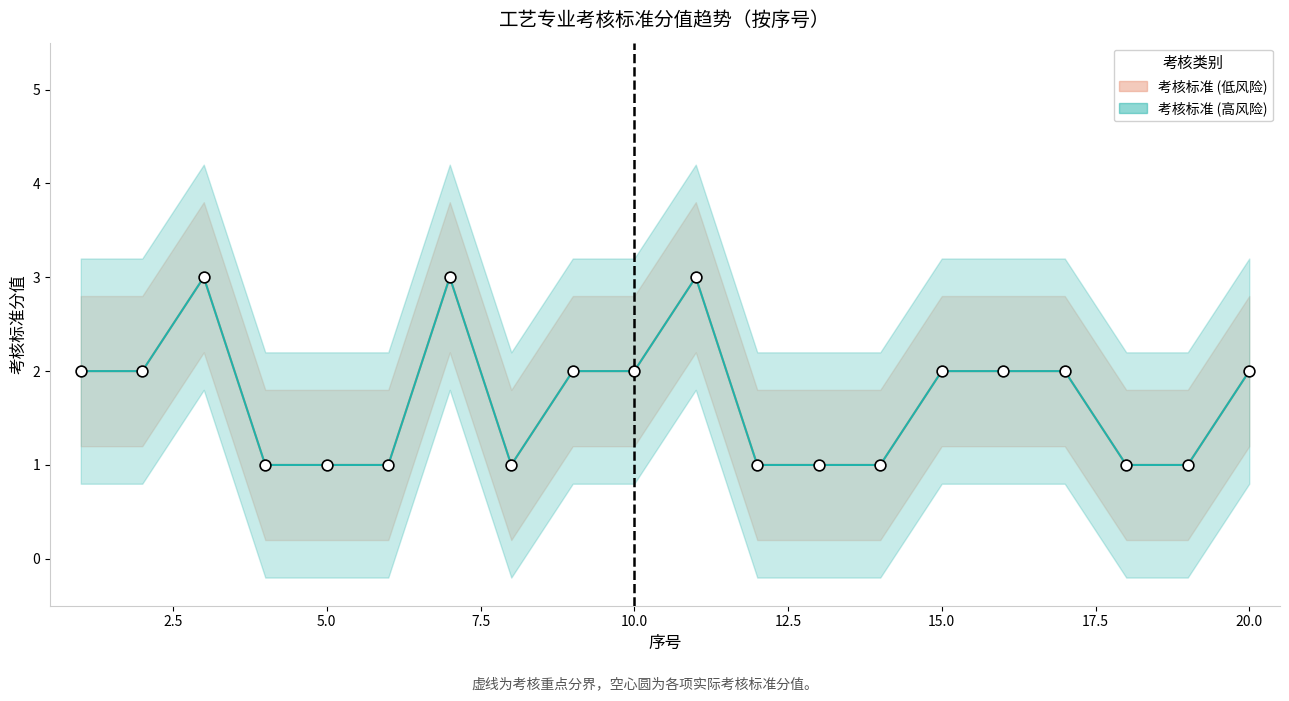

What is the total value across all series at 2?

4